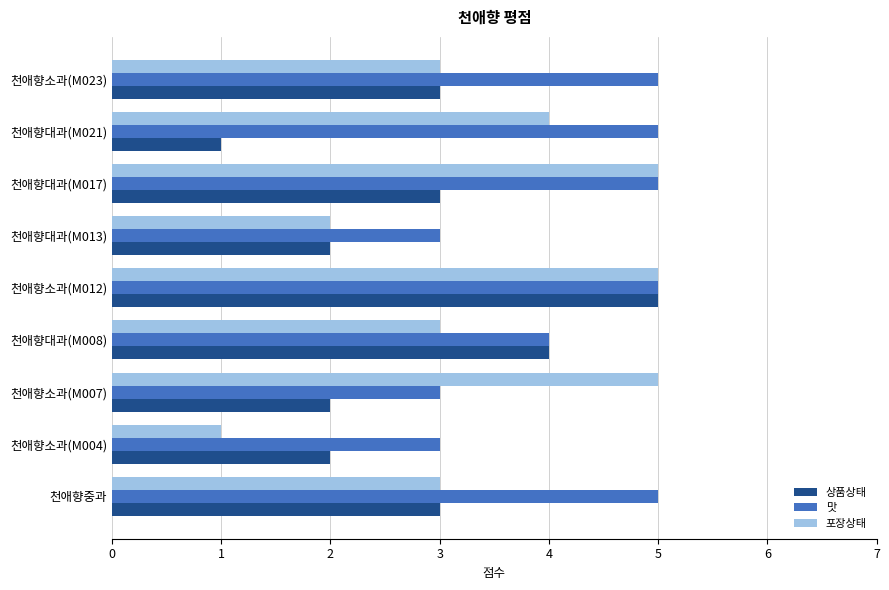

Which series has the largest total across all categories?

맛